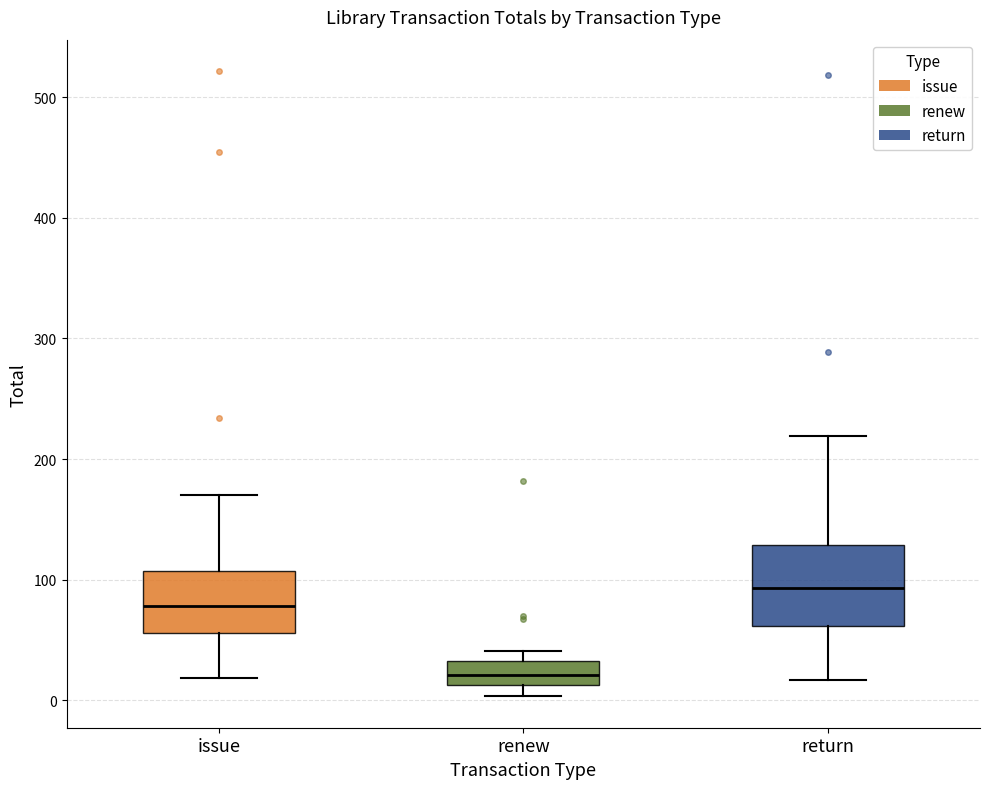

Which box has the highest median line?

return